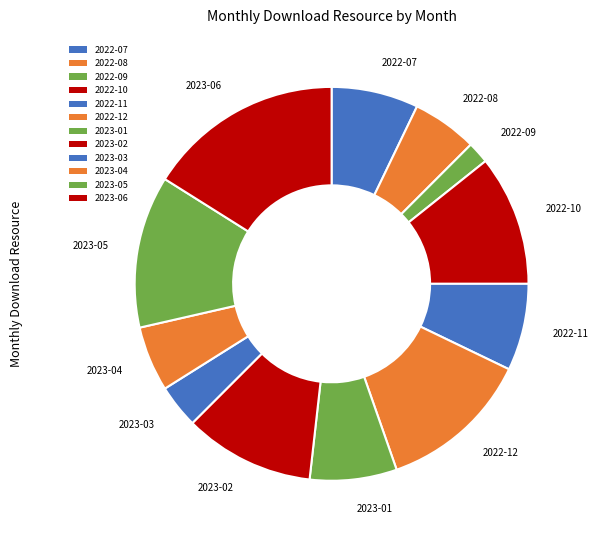

To the nearest percent, what is the combined percentage of 2023-04 and 2023-05?

18%